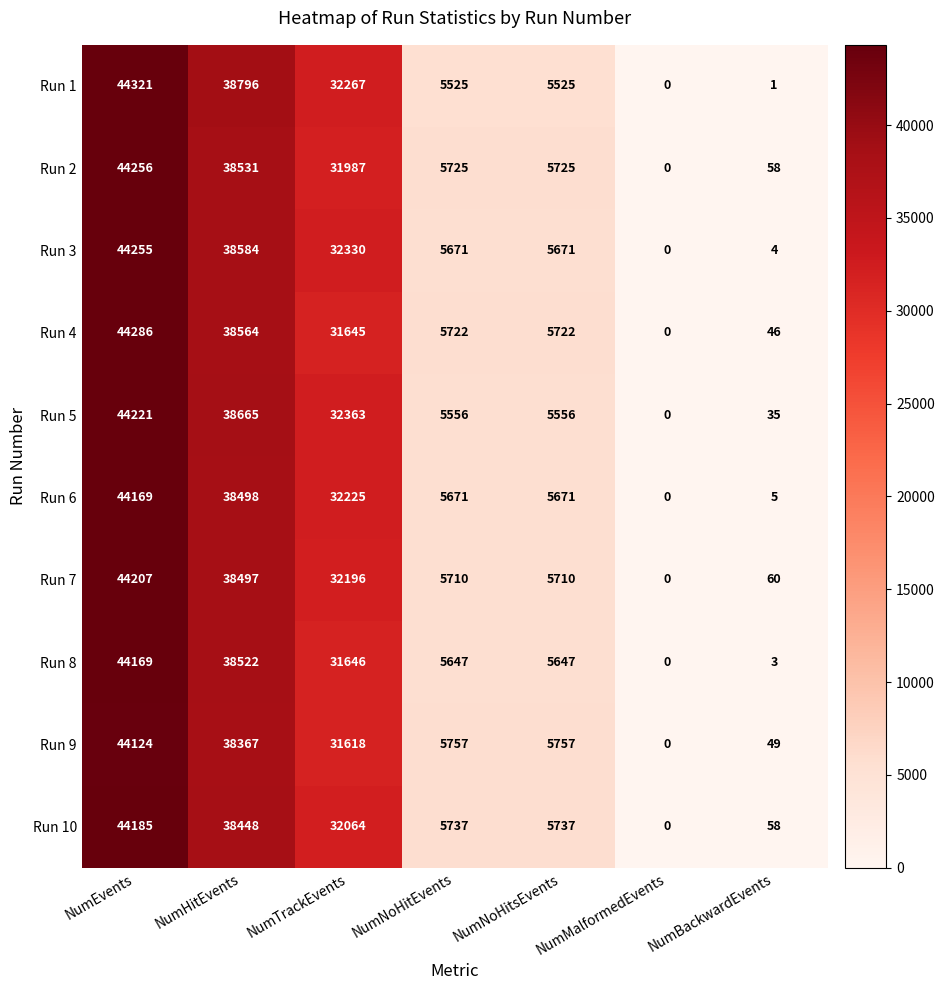

What is the difference between the maximum and minimum values in the Run 9 series?

44124